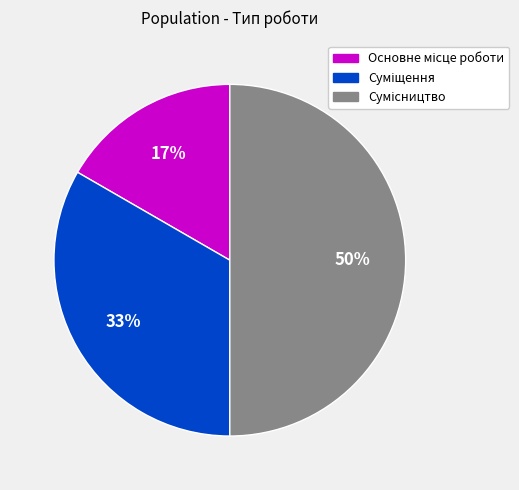

To the nearest percent, what is the average slice percentage?

33%